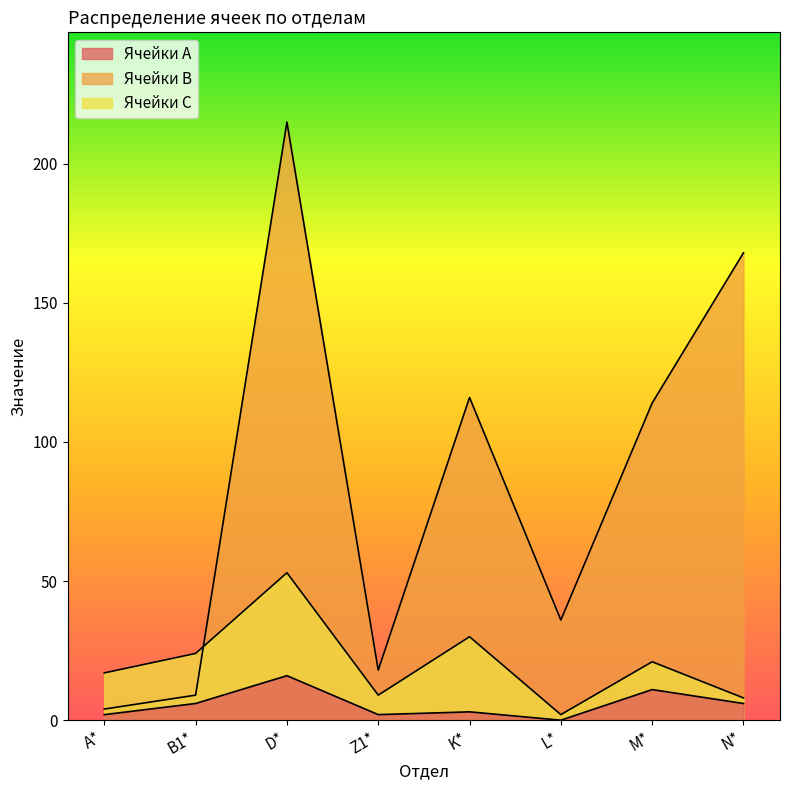

What is the difference between the highest and lowest values at Z1*?

16